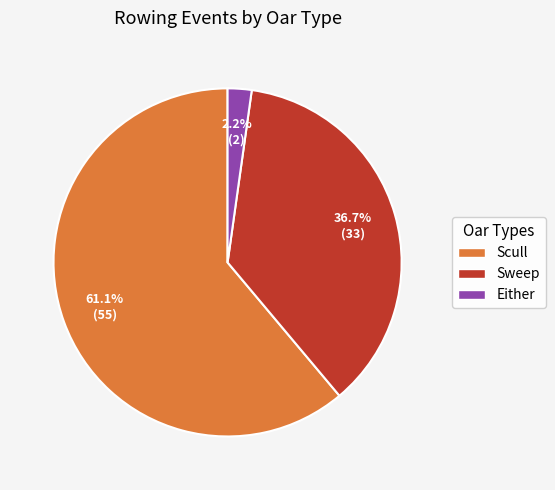

What is the majority slice?

Scull